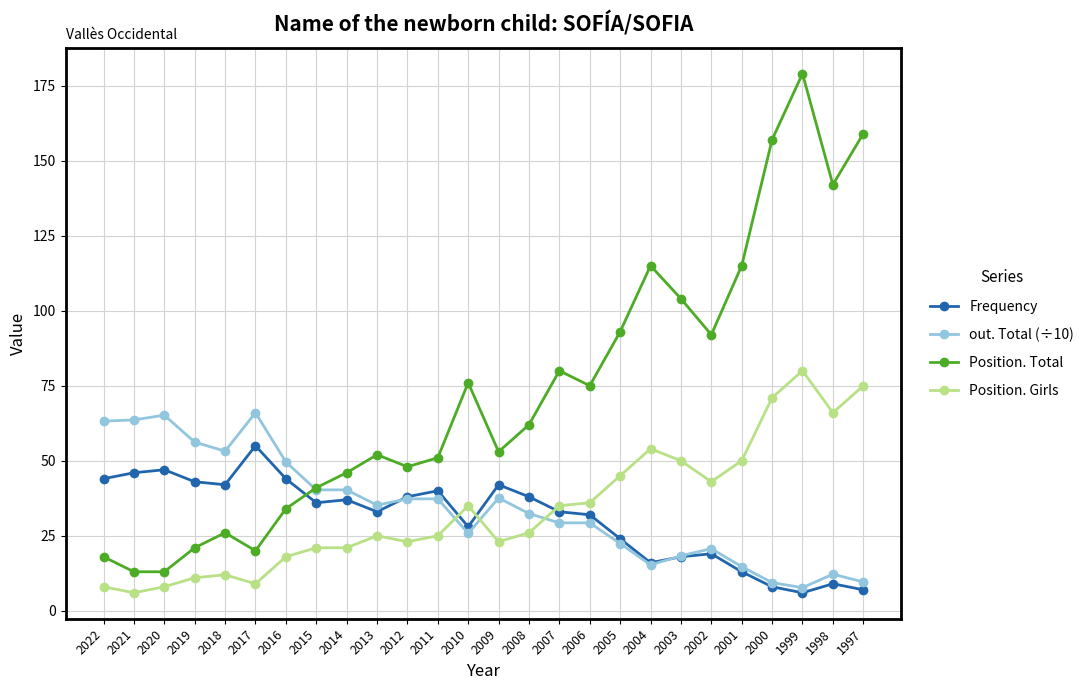

What is the difference between the Frequency values at 1998 and 2007?

24.0